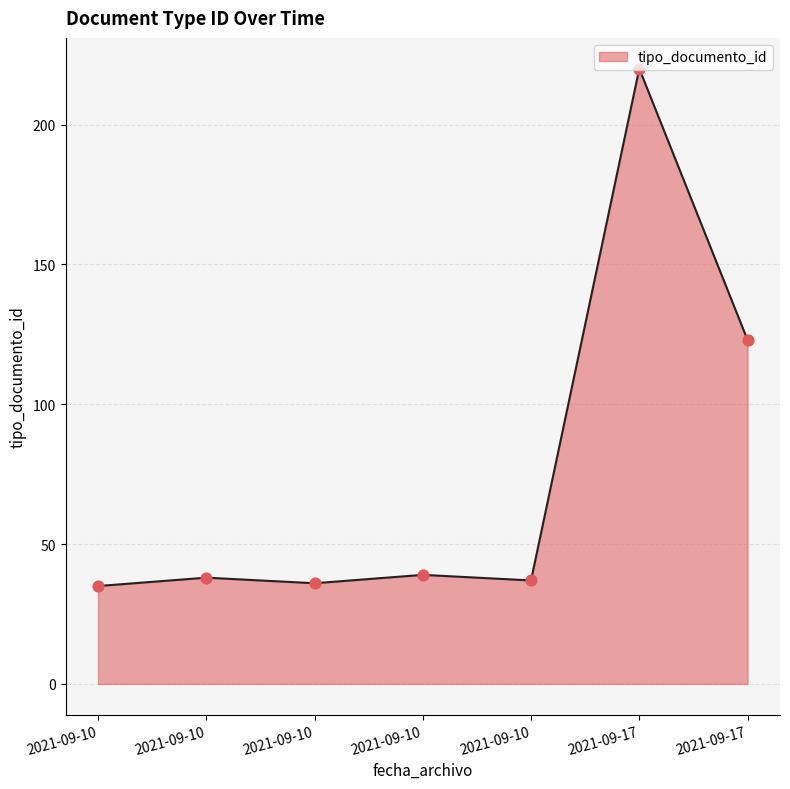

What is the change in value from 2021-09-10 to 2021-09-10?

-1